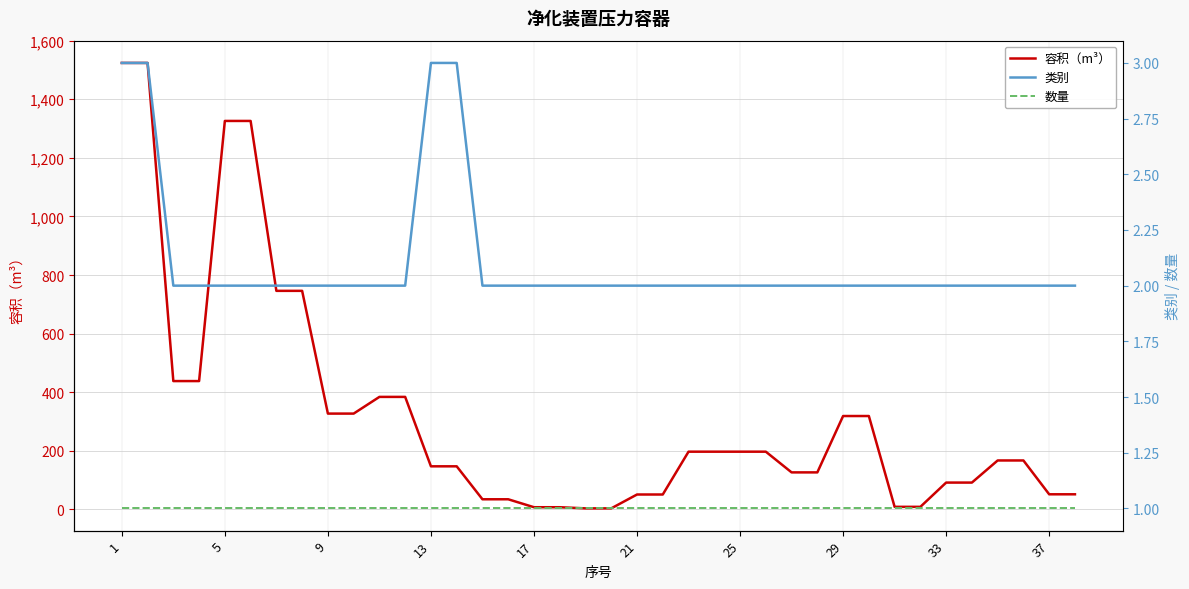

What is the maximum value for 容积（m³）?

1524.0